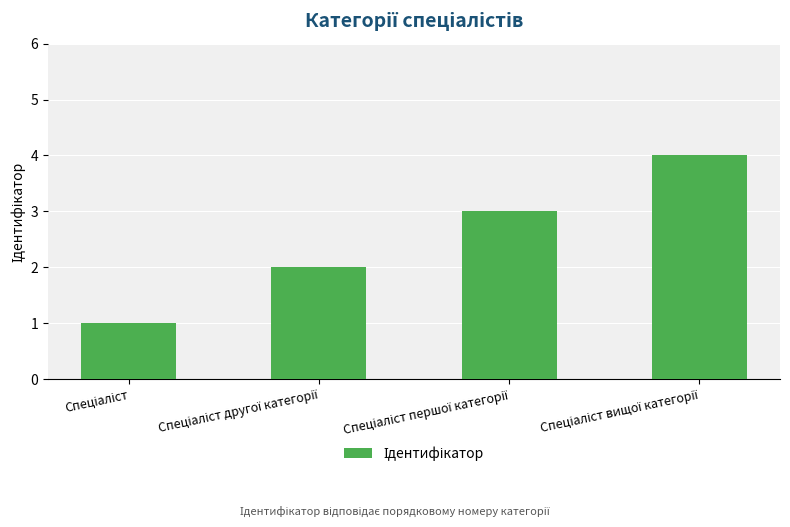

What is the greatest value displayed?

4